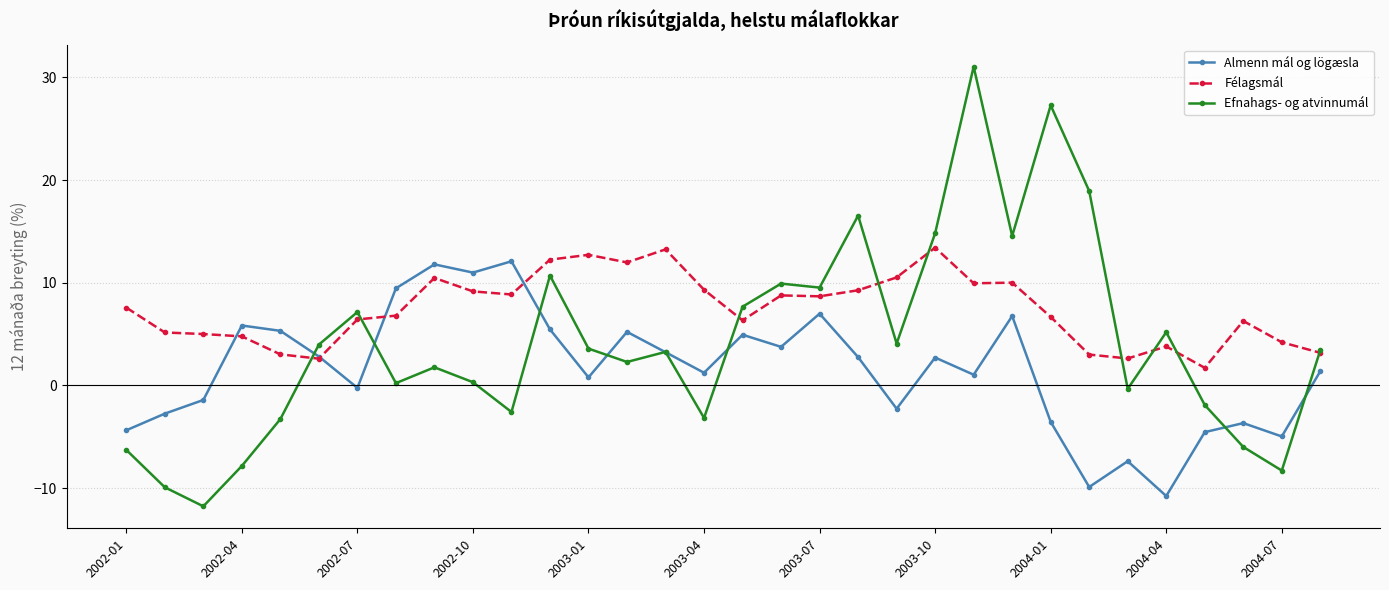

How many lines are shown in the chart?

3